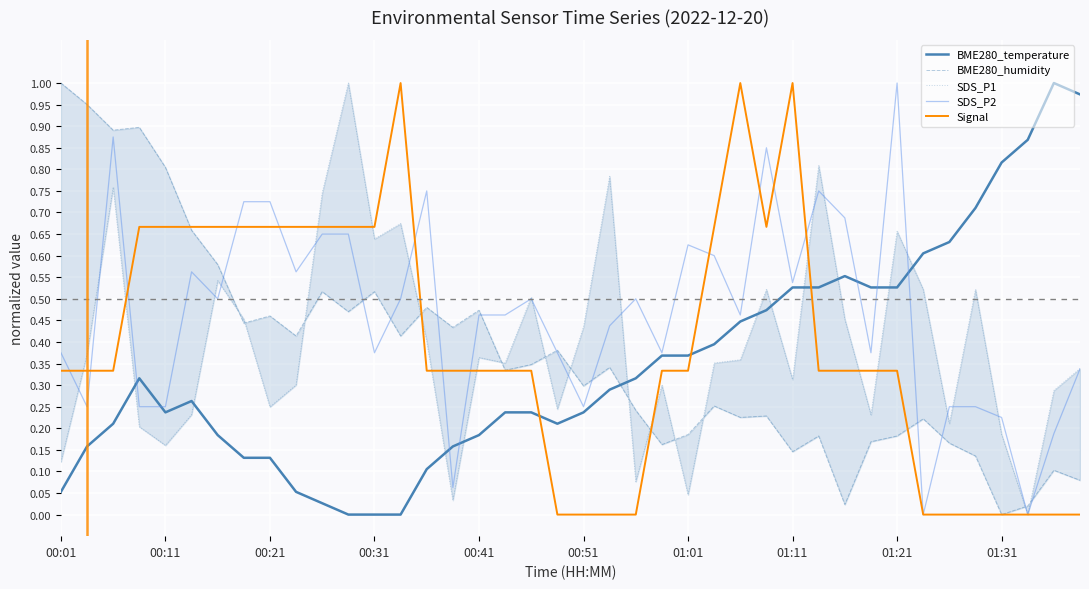

What is the difference between the maximum and second lowest values in the BME280_humidity series?

1.0